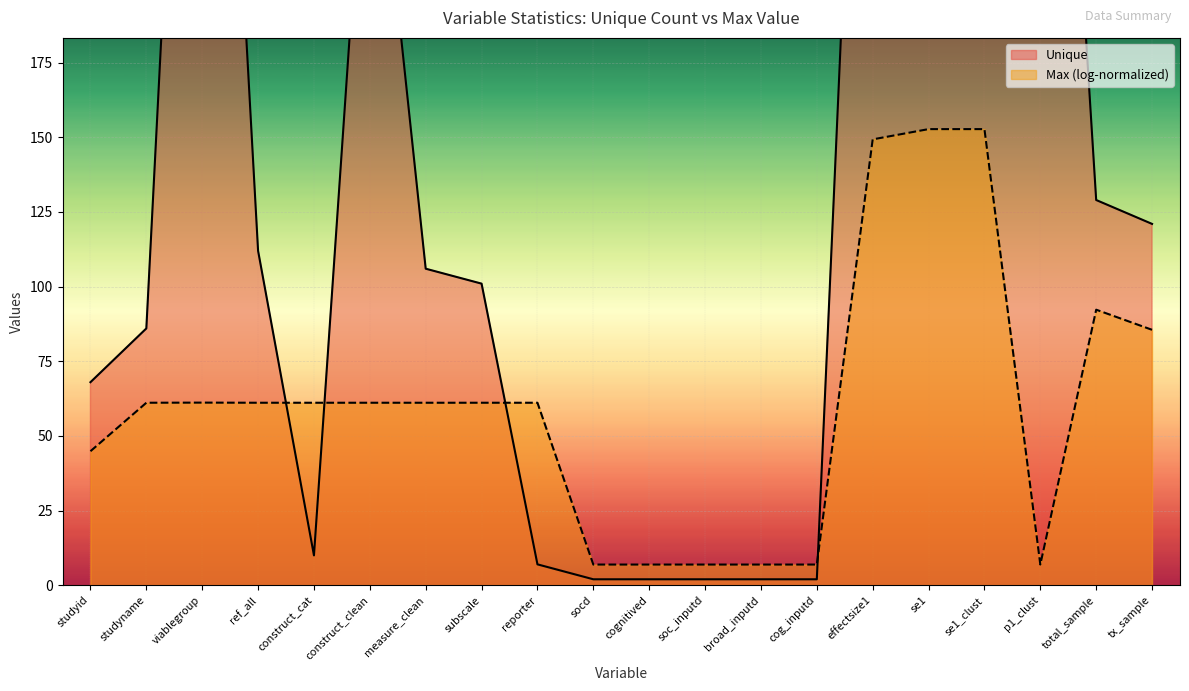

What is the change in value from construct_clean to broad_inputd?

-280